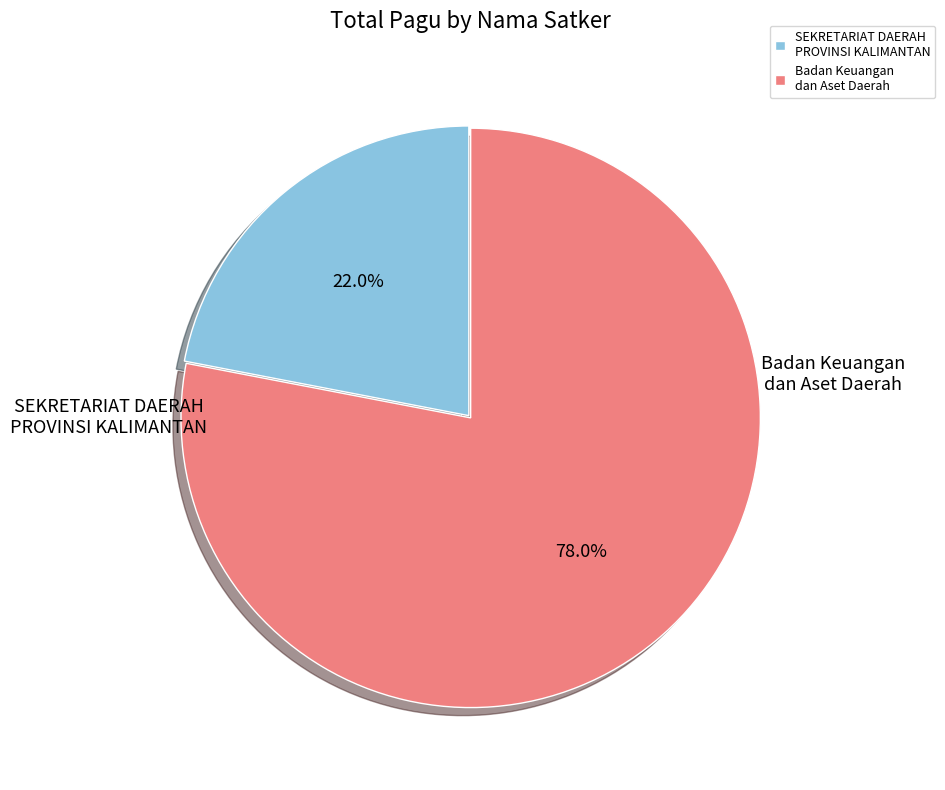

Which slice is the largest?

Badan Keuangan dan Aset Daerah